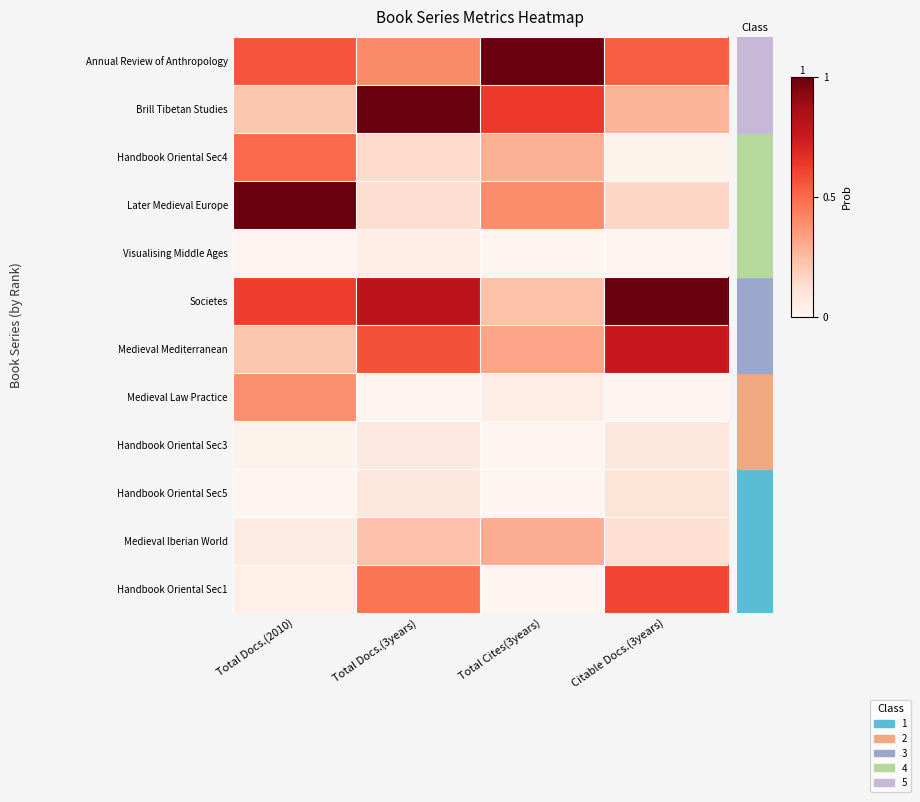

What is the spread (max minus min) of values at Total Docs.(2010)?

1.0